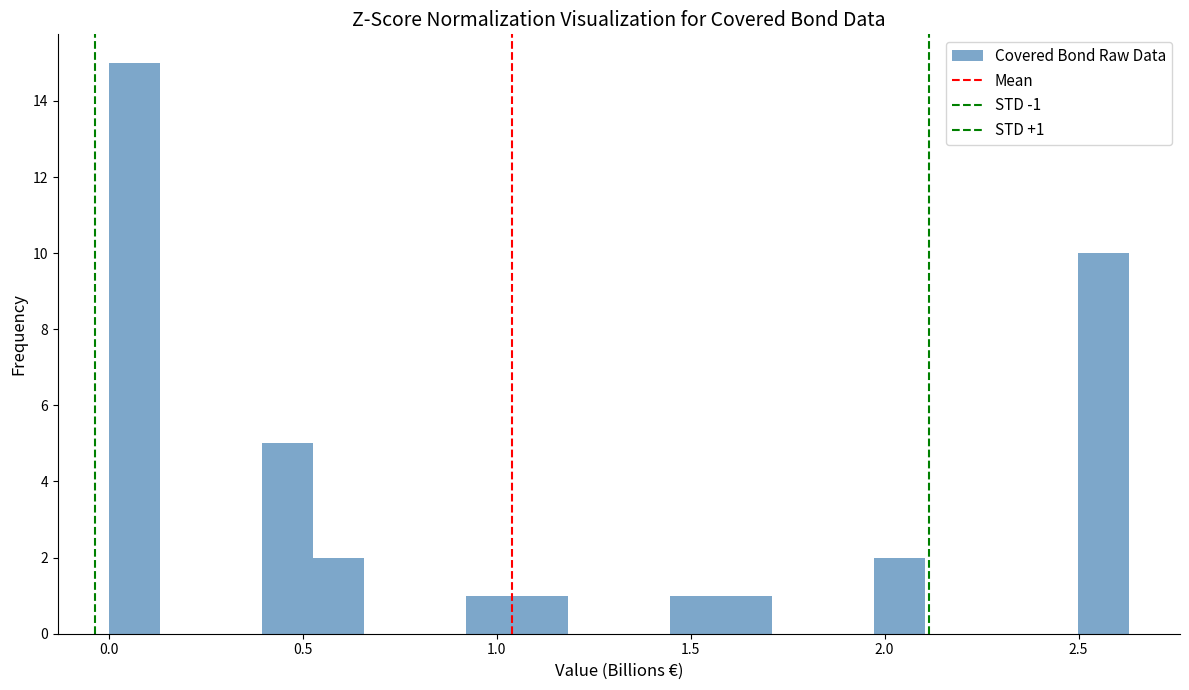

Read against the x-axis, roughly where is the centre of the tallest bar?

0.05